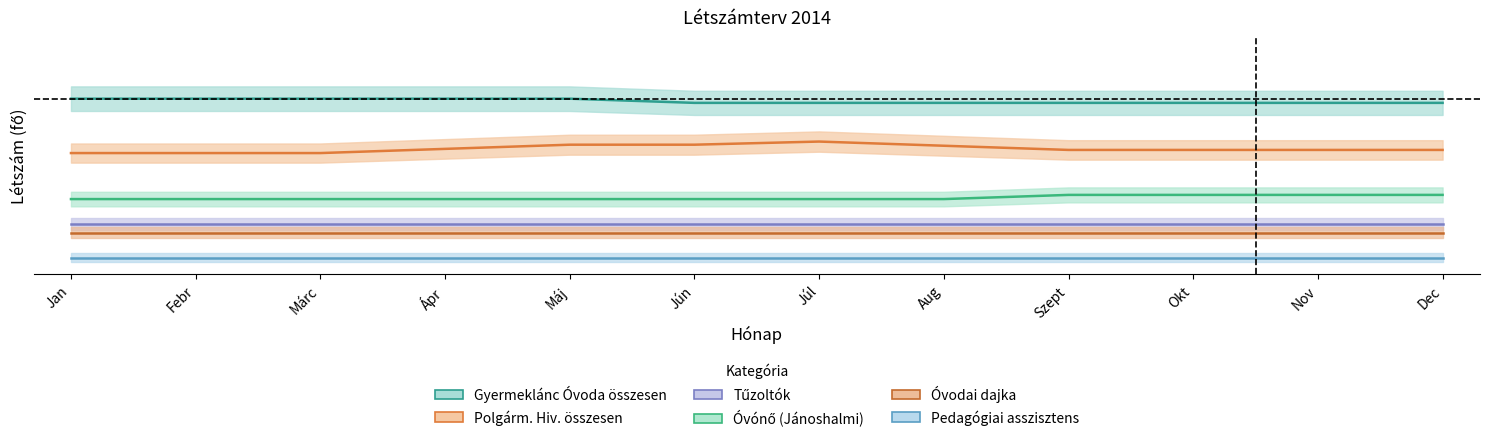

What is the value of the Óvónő (Jánoshalmi) point at the 5th from the left?

0.4